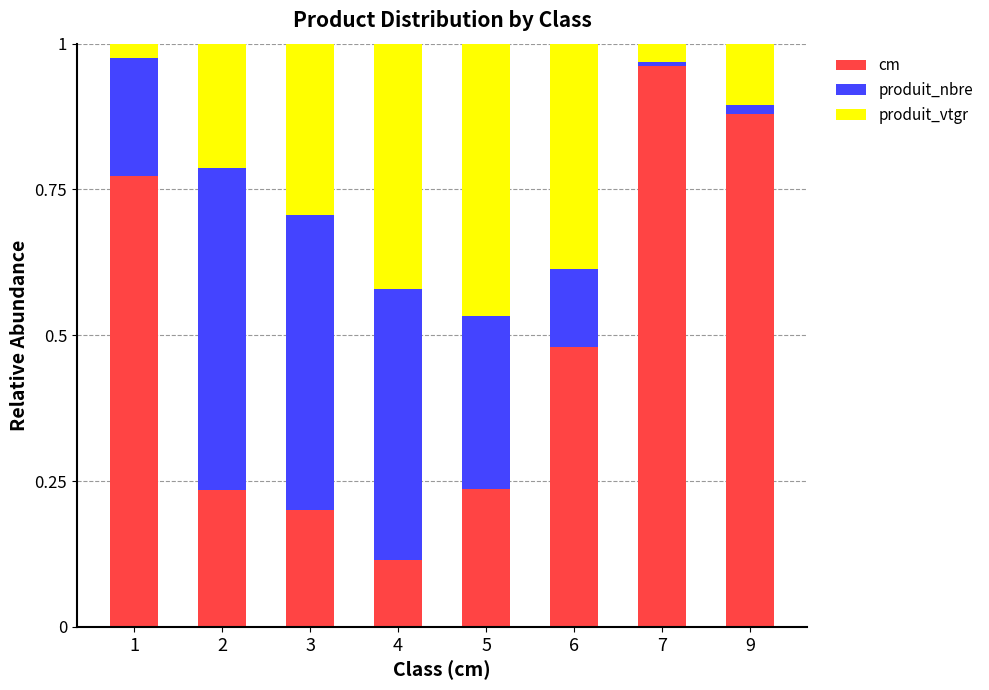

At which label does cm reach its peak?

7